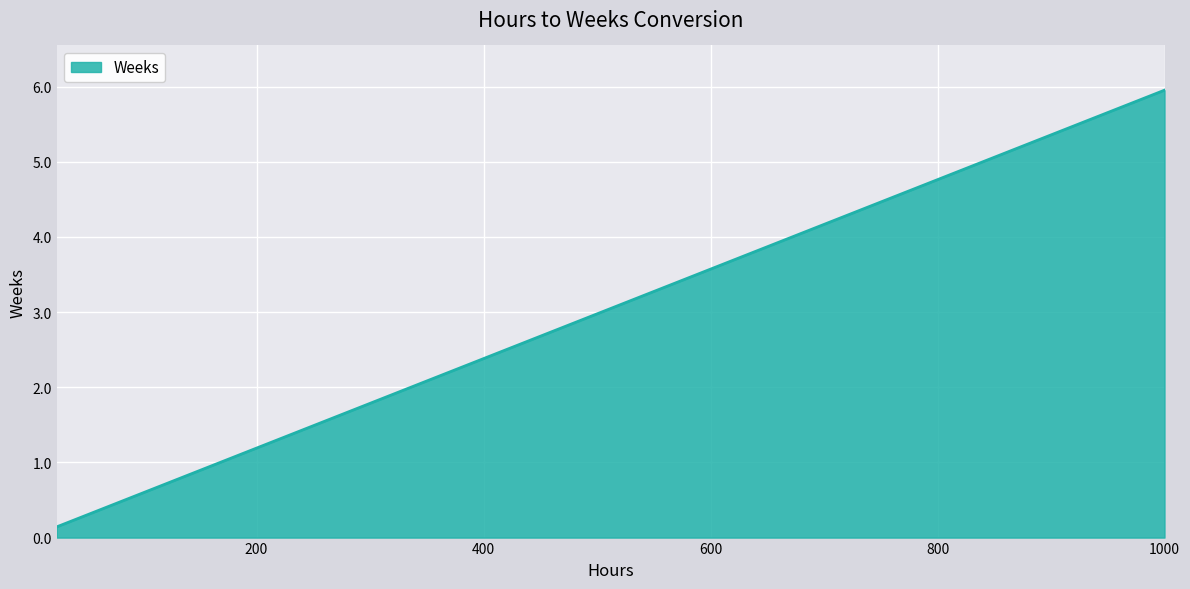

What is the maximum value shown in the chart?

6.0